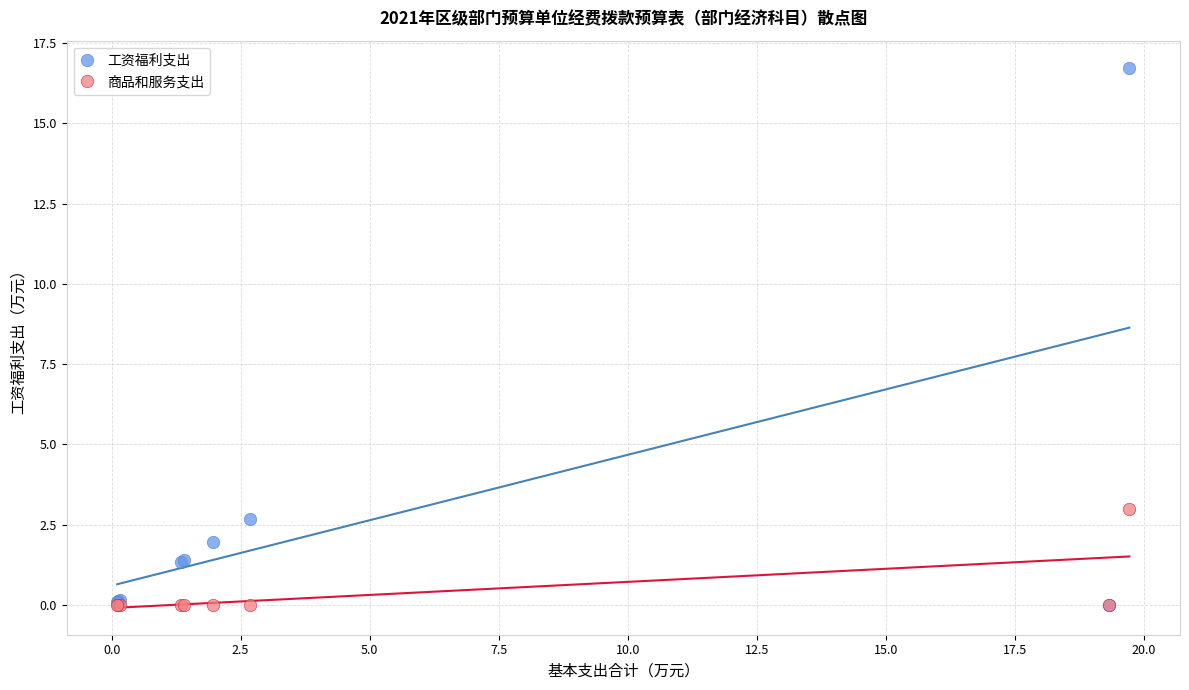

In the 工资福利支出 series, what Y value is closest to 8?

2.7